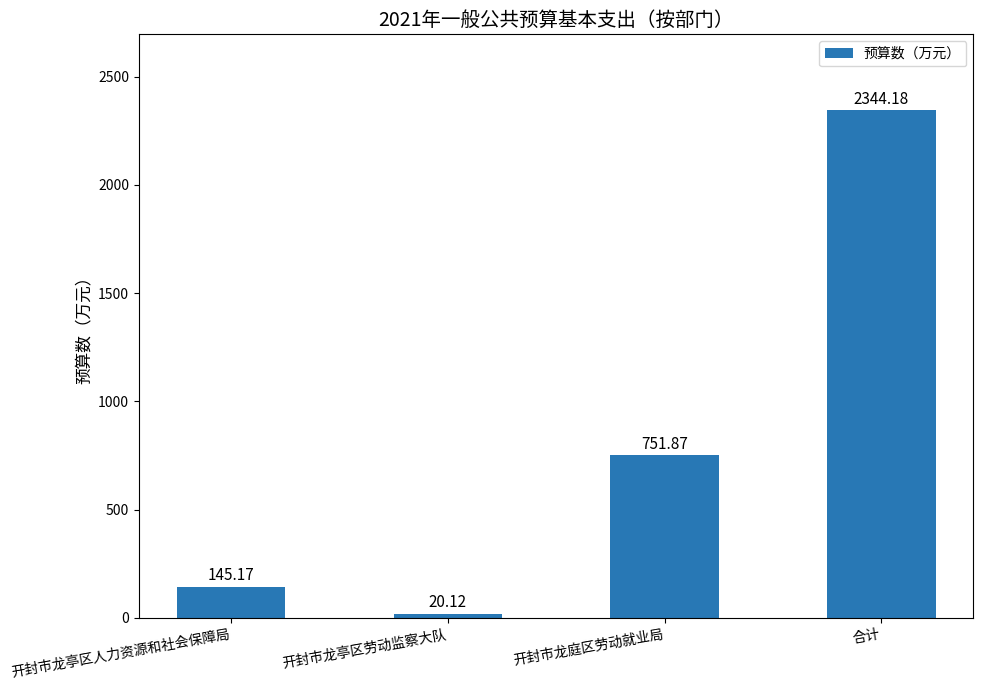

Count the number of categories in the chart.

4